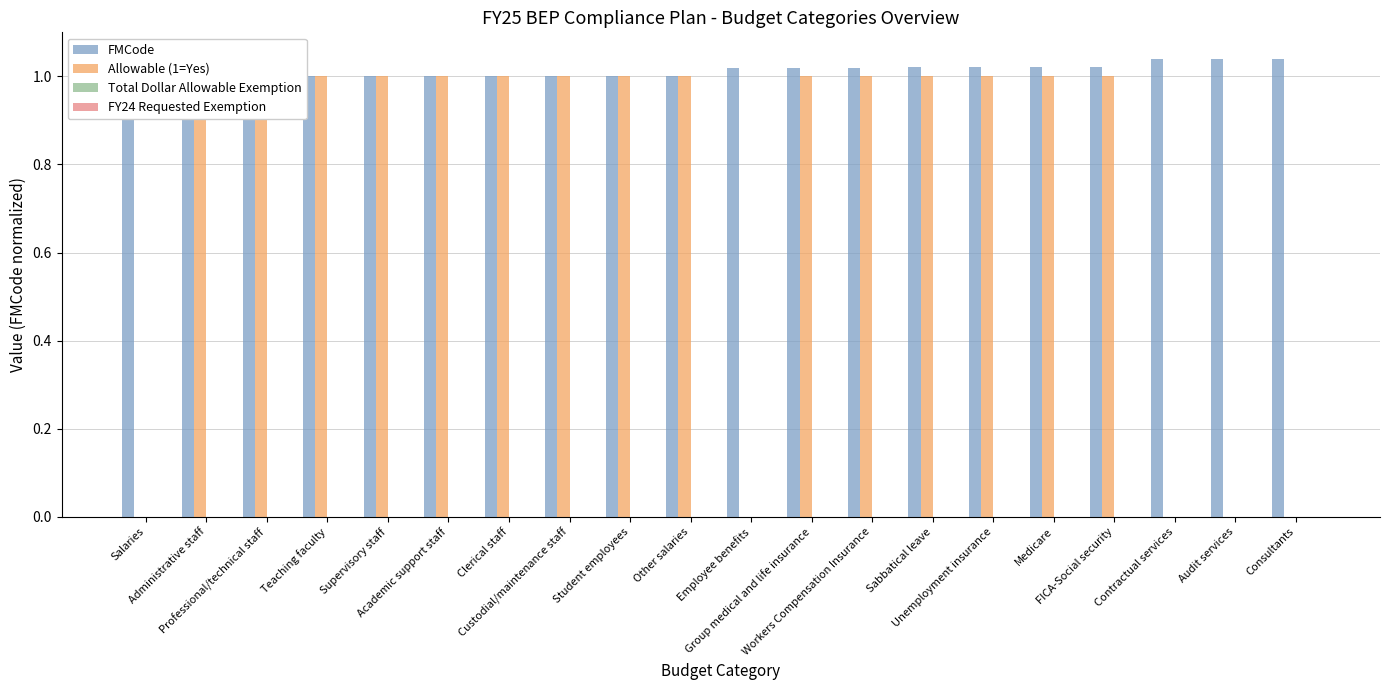

At how many categories does at least one series exceed 0?

20